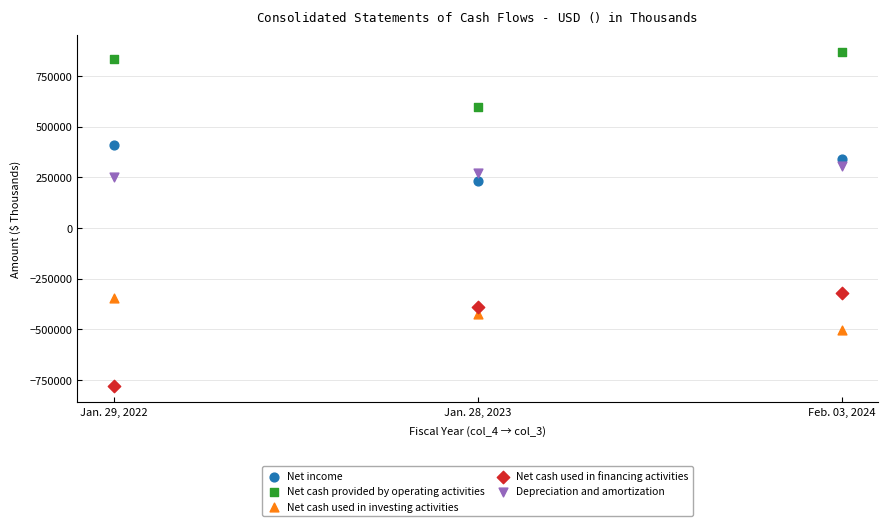

Across all series, what Y value is closest to 45390?

230123